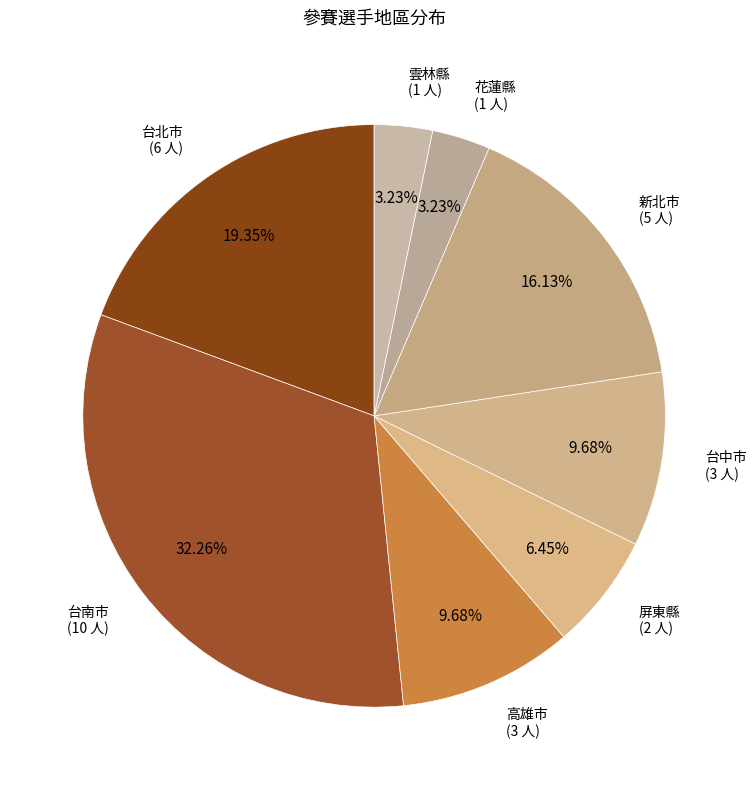

To the nearest percent, what portion does 屏東縣 represent?

6%